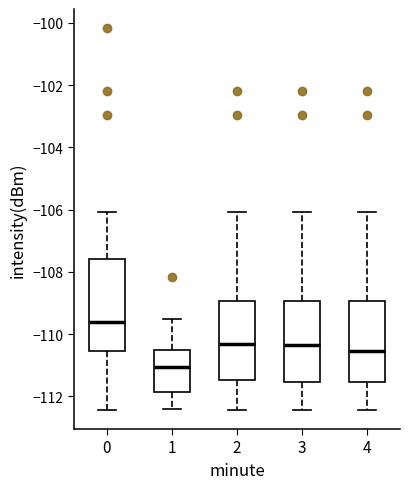

Which box's median line is the highest?

0